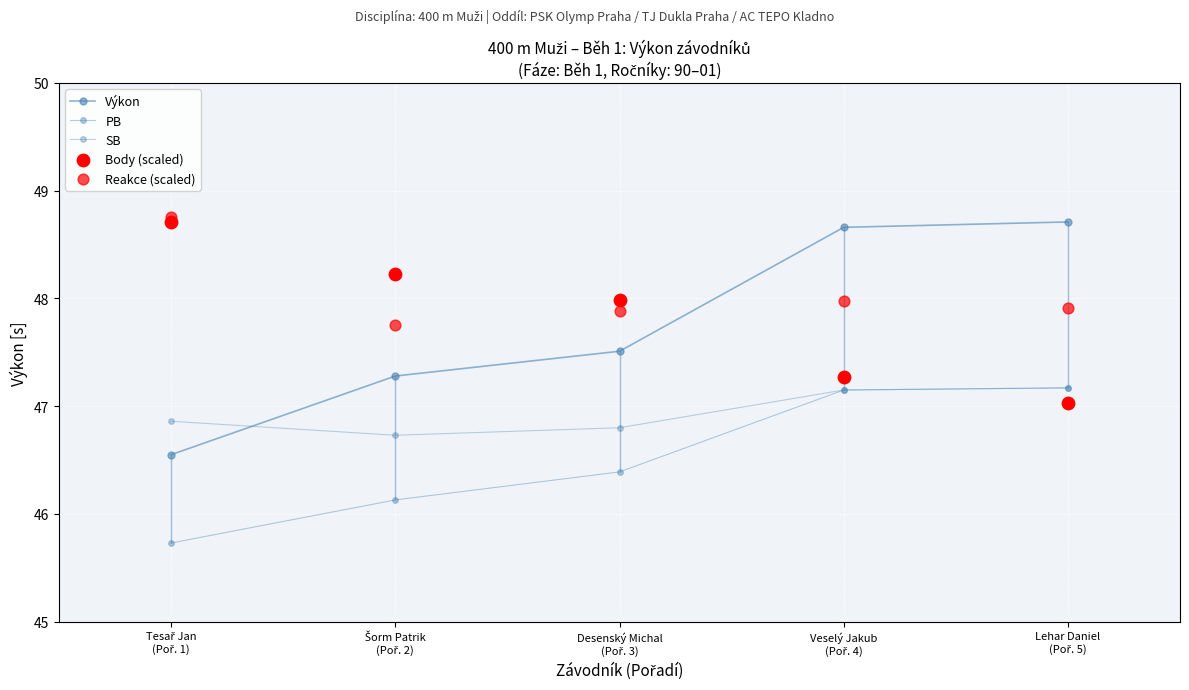

At how many categories does at least one series exceed 47?

5